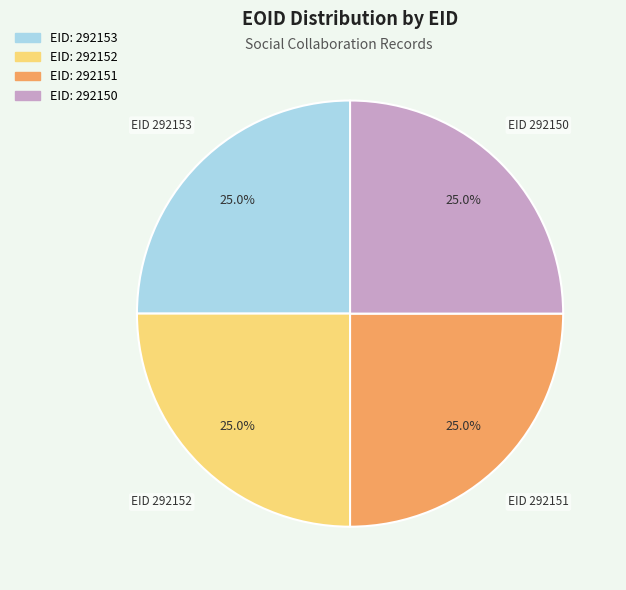

What is the ratio of the value at EID 292152 to the value at EID 292151?

1.0